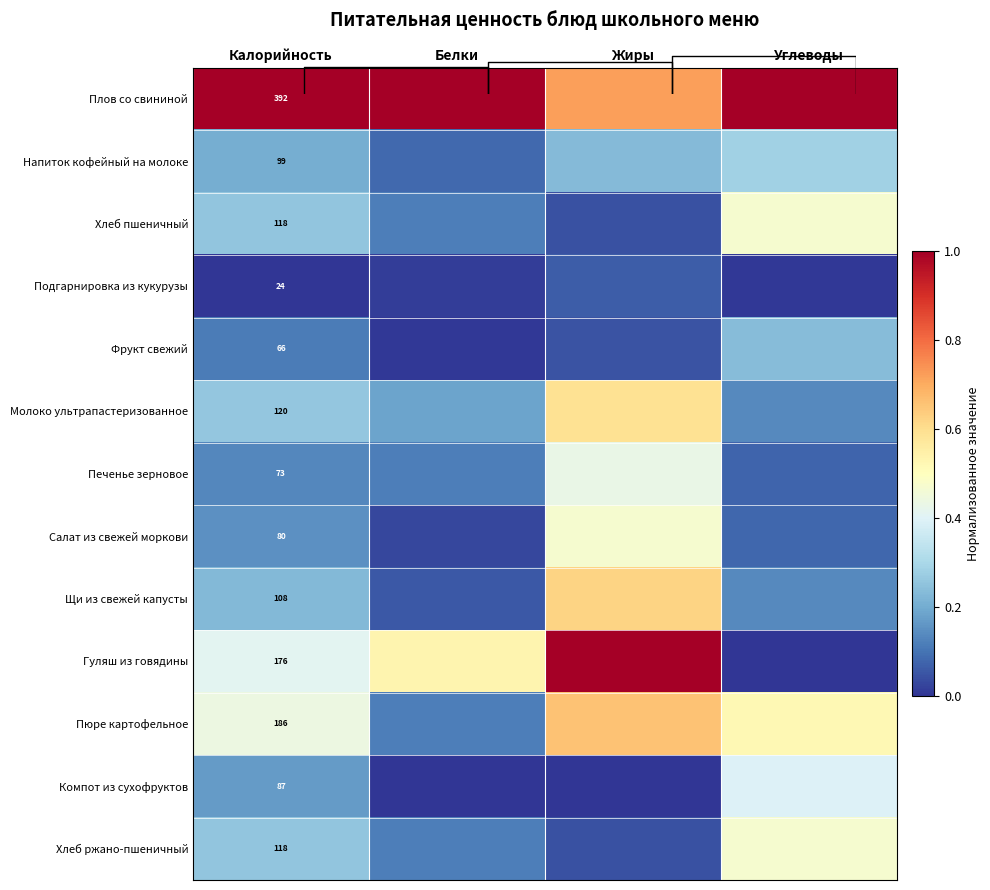

Which series has the largest total across all categories?

Плов со свининой